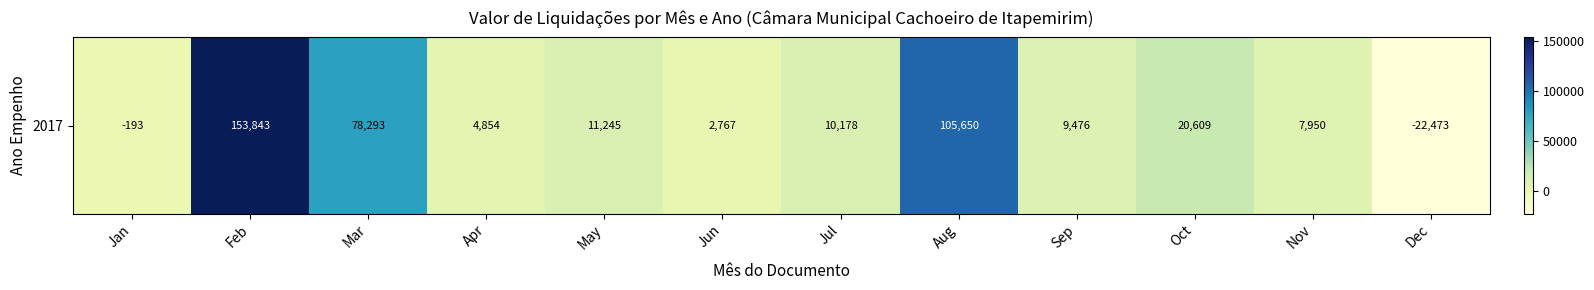

Where is the data nearest to the value 65684?

Mar